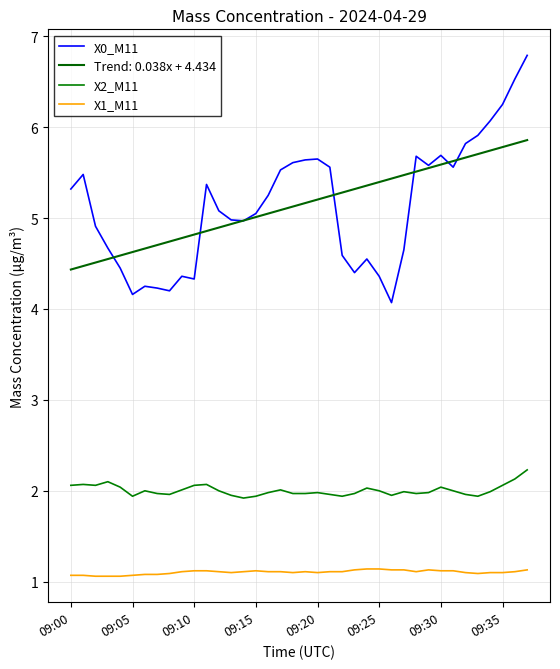

Reading left to right, extract all data points from this chart.

X0_M11: 5.3	5.5	4.9	4.7	4.5	4.2	4.2	4.2	4.2	4.4	4.3	5.4	5.1	5.0	5.0	5.0	5.2	5.5	5.6	5.6	5.7	5.6	4.6	4.4	4.5	4.4	4.1	4.7	5.7	5.6	5.7	5.6	5.8	5.9	6.1	6.2	6.5	6.8
X2_M11: 2.1	2.1	2.1	2.1	2.0	1.9	2.0	2.0	2.0	2.0	2.1	2.1	2.0	1.9	1.9	1.9	2.0	2.0	2.0	2.0	2.0	2.0	1.9	2.0	2.0	2.0	1.9	2.0	2.0	2.0	2.0	2.0	2.0	1.9	2.0	2.1	2.1	2.2
X1_M11: 1.1	1.1	1.1	1.1	1.1	1.1	1.1	1.1	1.1	1.1	1.1	1.1	1.1	1.1	1.1	1.1	1.1	1.1	1.1	1.1	1.1	1.1	1.1	1.1	1.1	1.1	1.1	1.1	1.1	1.1	1.1	1.1	1.1	1.1	1.1	1.1	1.1	1.1